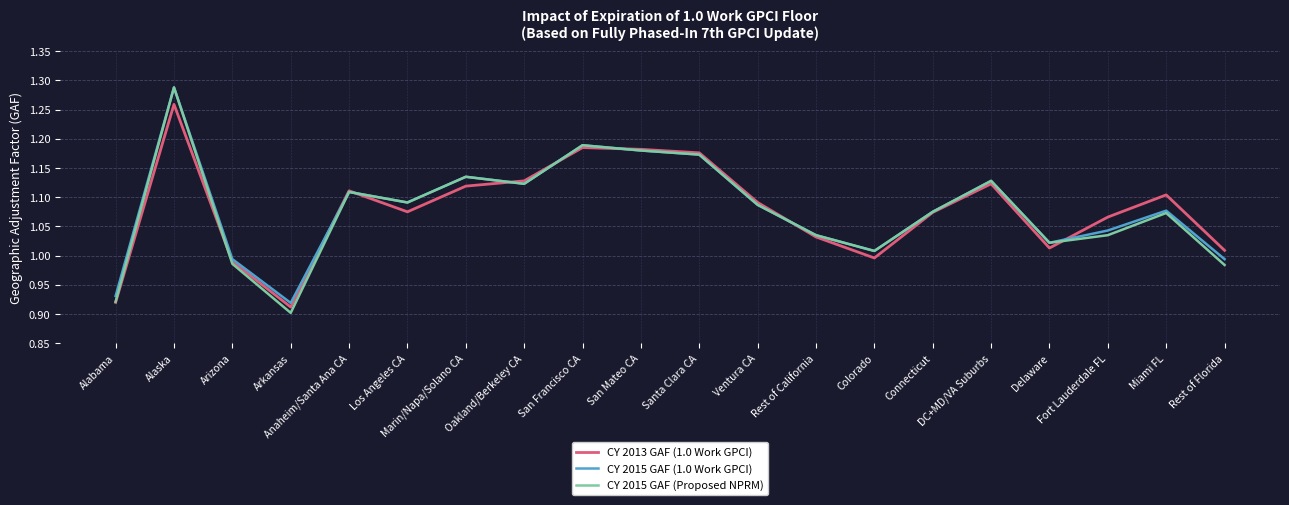

True or false: CY 2015 GAF (Proposed NPRM) has more than 0 points higher than both neighbors.

True